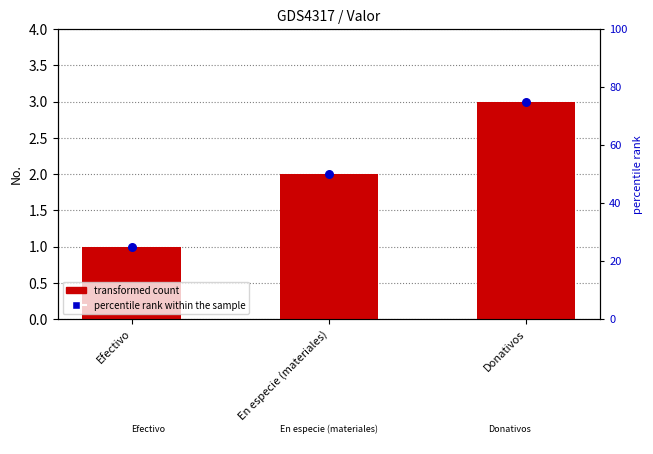

What is the total value across all series at Efectivo?

26